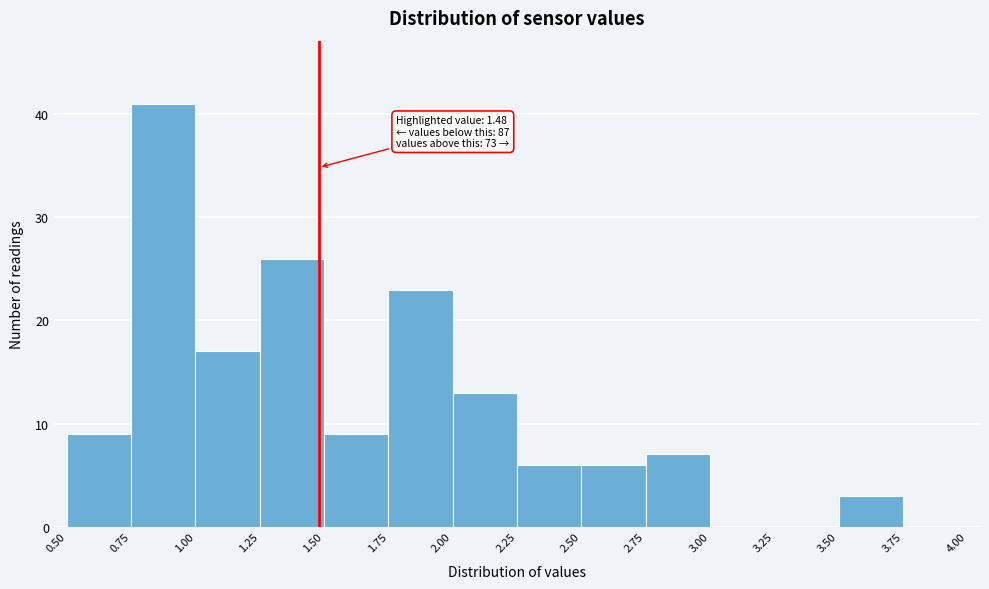

Which range on the x-axis has the tallest bar?

0.75 to 1.00